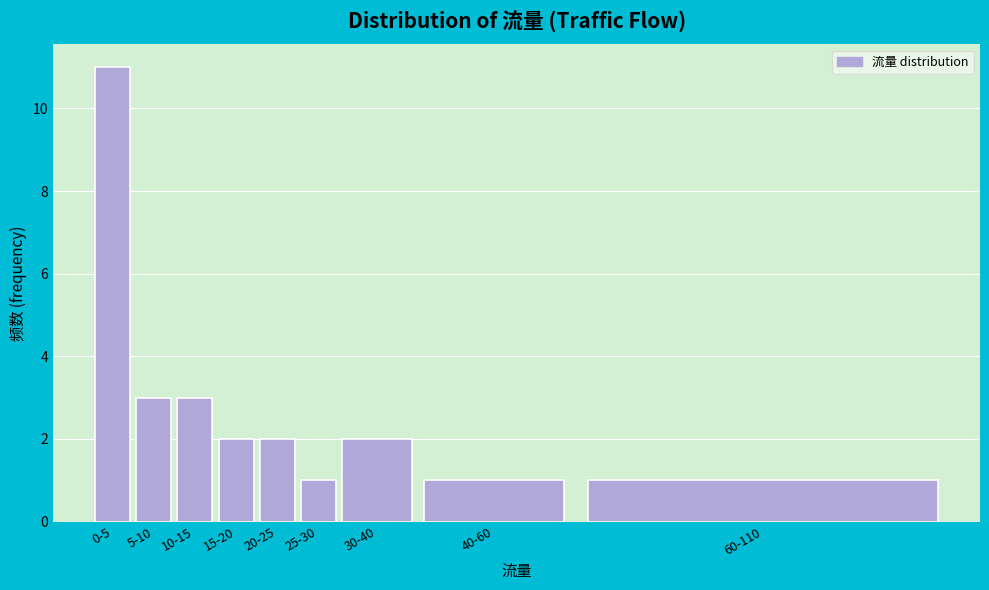

Reading right to left, extract all data points from this chart.

60-110=1	40-60=1	30-40=2	25-30=1	20-25=2	15-20=2	10-15=3	5-10=3	0-5=11